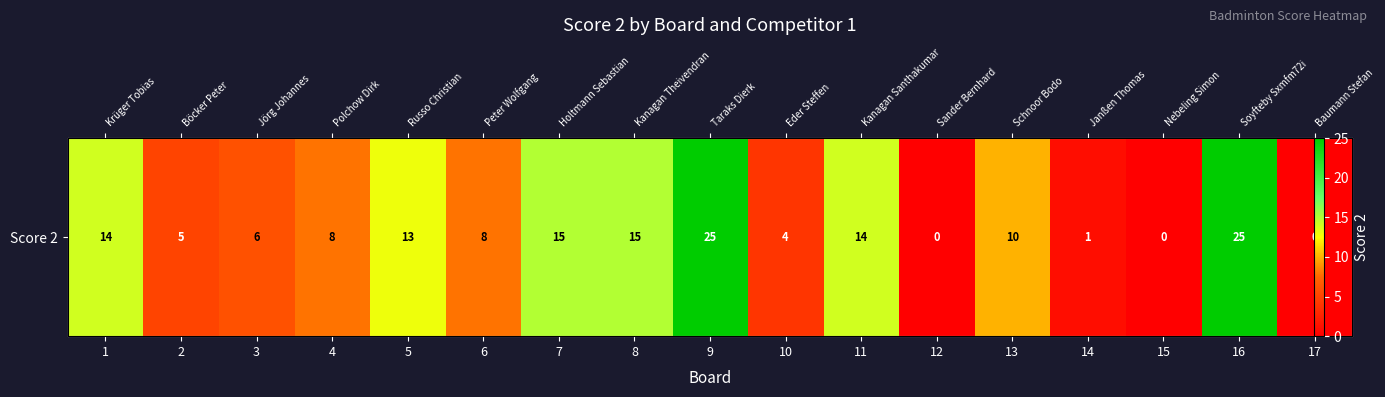

Rank the categories by value from highest to lowest.

9, 16, 7, 8, 1, 11, 5, 13, 4, 6, 3, 2, 10, 14, 12, 15, 17